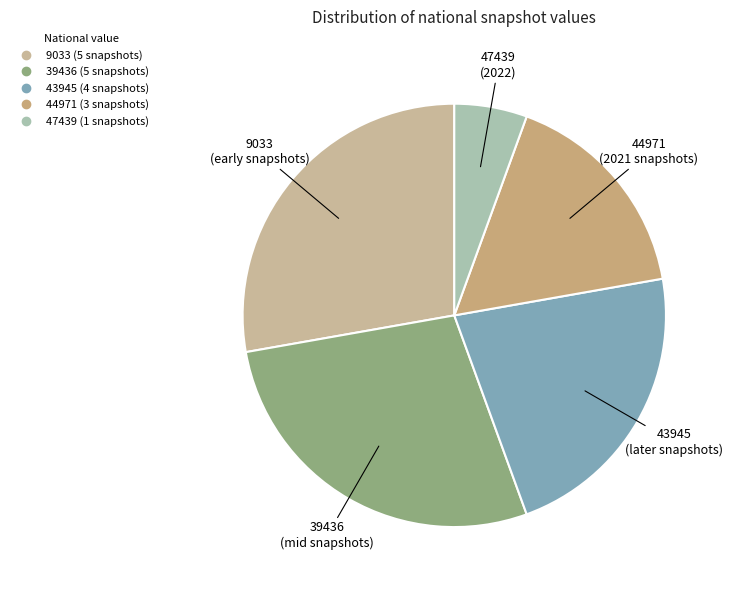

Count the number of slices in the pie.

5